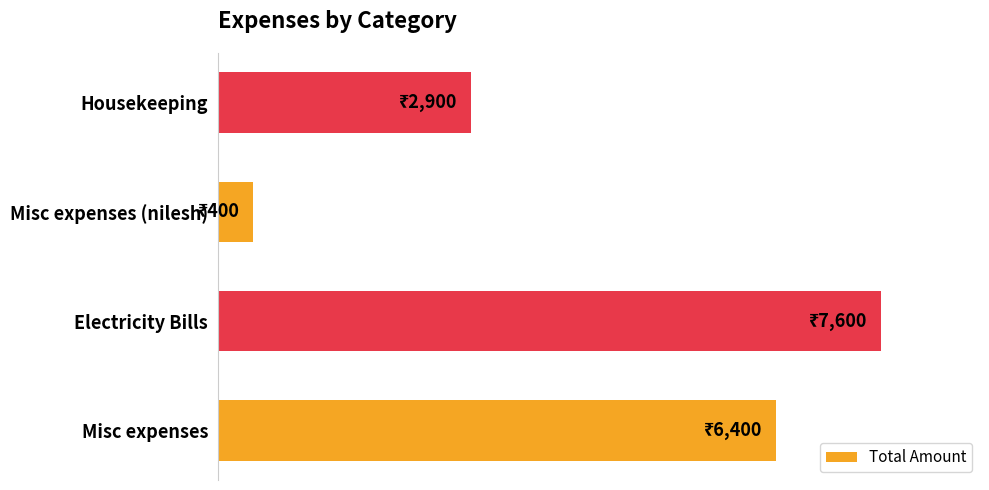

Are the bars horizontal?

Yes